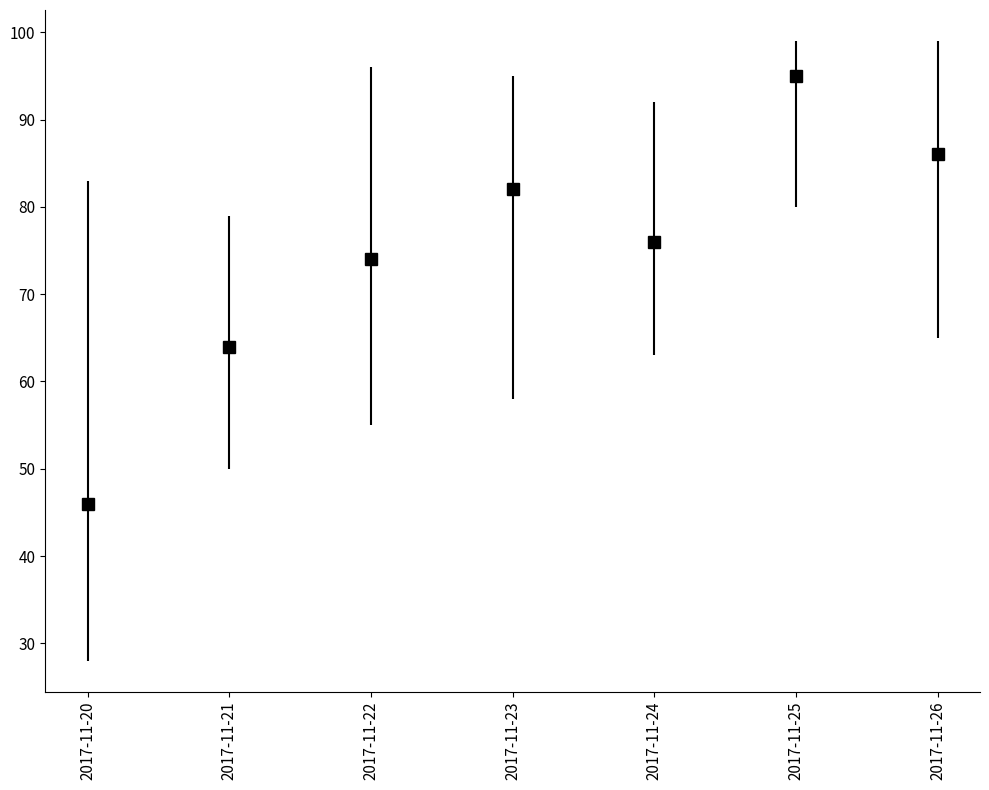

What is the smallest value displayed?

46